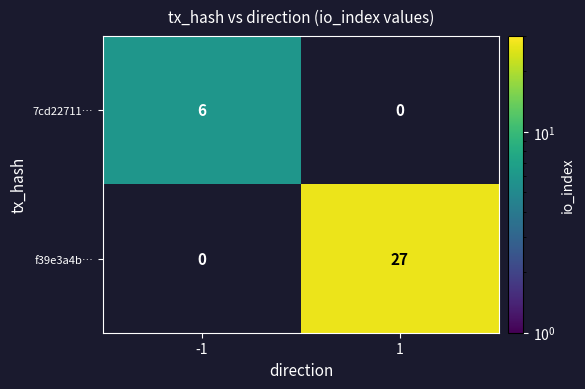

What is the difference between the highest and lowest values at -1?

6